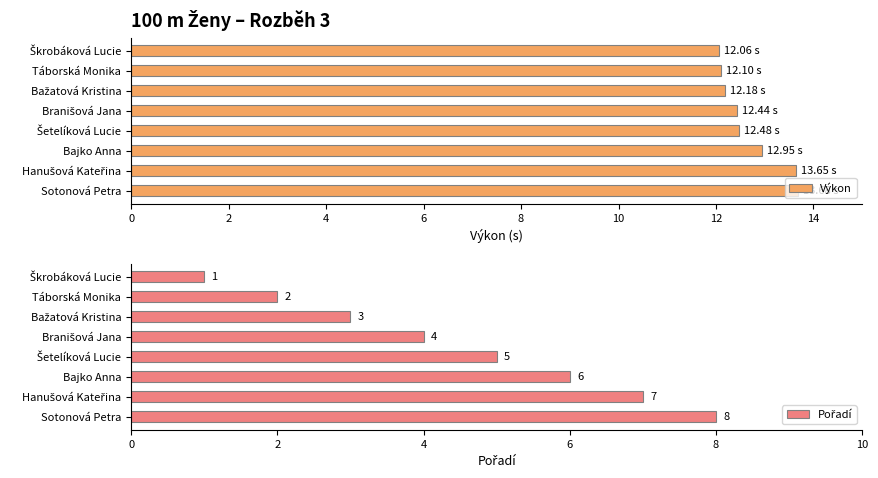

What is the sum of all Výkon values?

101.5